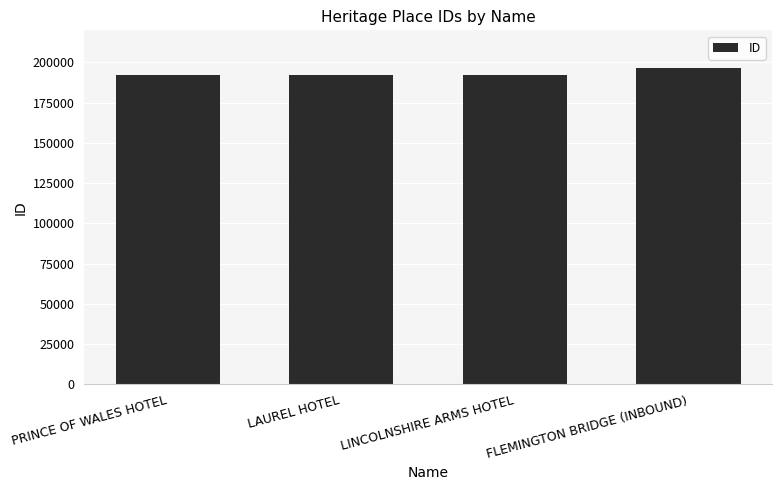

The chart shows a value of 192325 at LINCOLNSHIRE ARMS HOTEL. True or false?

True